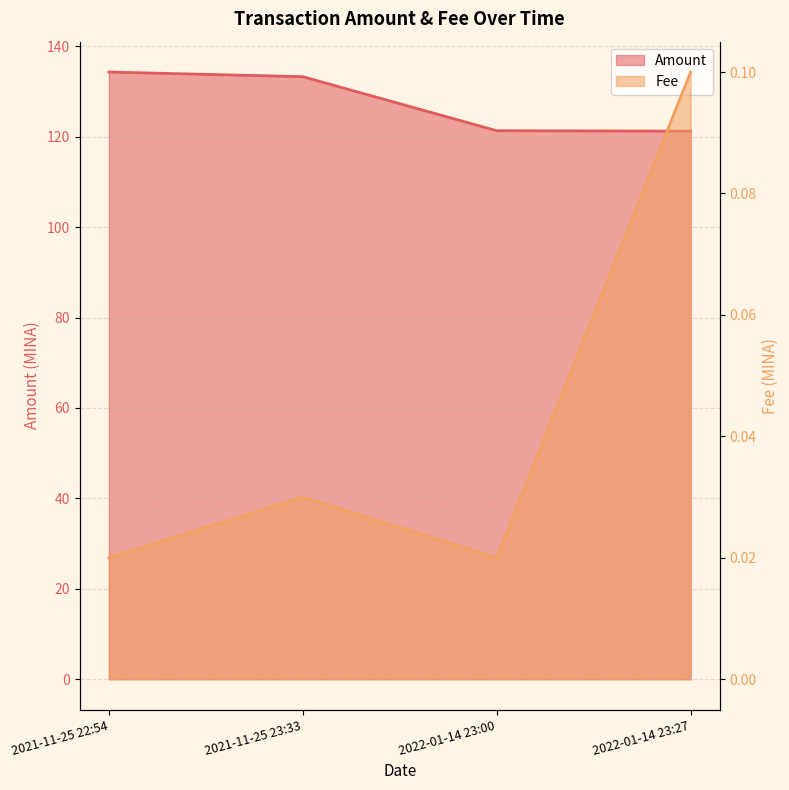

Reading right to left, extract all data points from this chart.

Amount: 2022-01-14 23:27=121.2	2022-01-14 23:00=121.3	2021-11-25 23:33=133.3	2021-11-25 22:54=134.3
Fee: 2022-01-14 23:27=0.1	2022-01-14 23:00=0.0	2021-11-25 23:33=0.0	2021-11-25 22:54=0.0